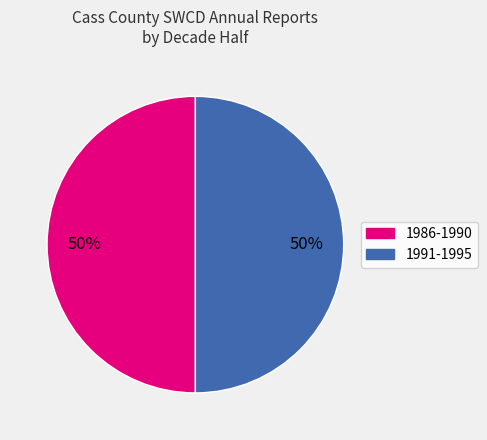

The 1991-1995 slice represents 63% of the pie. True or false?

False